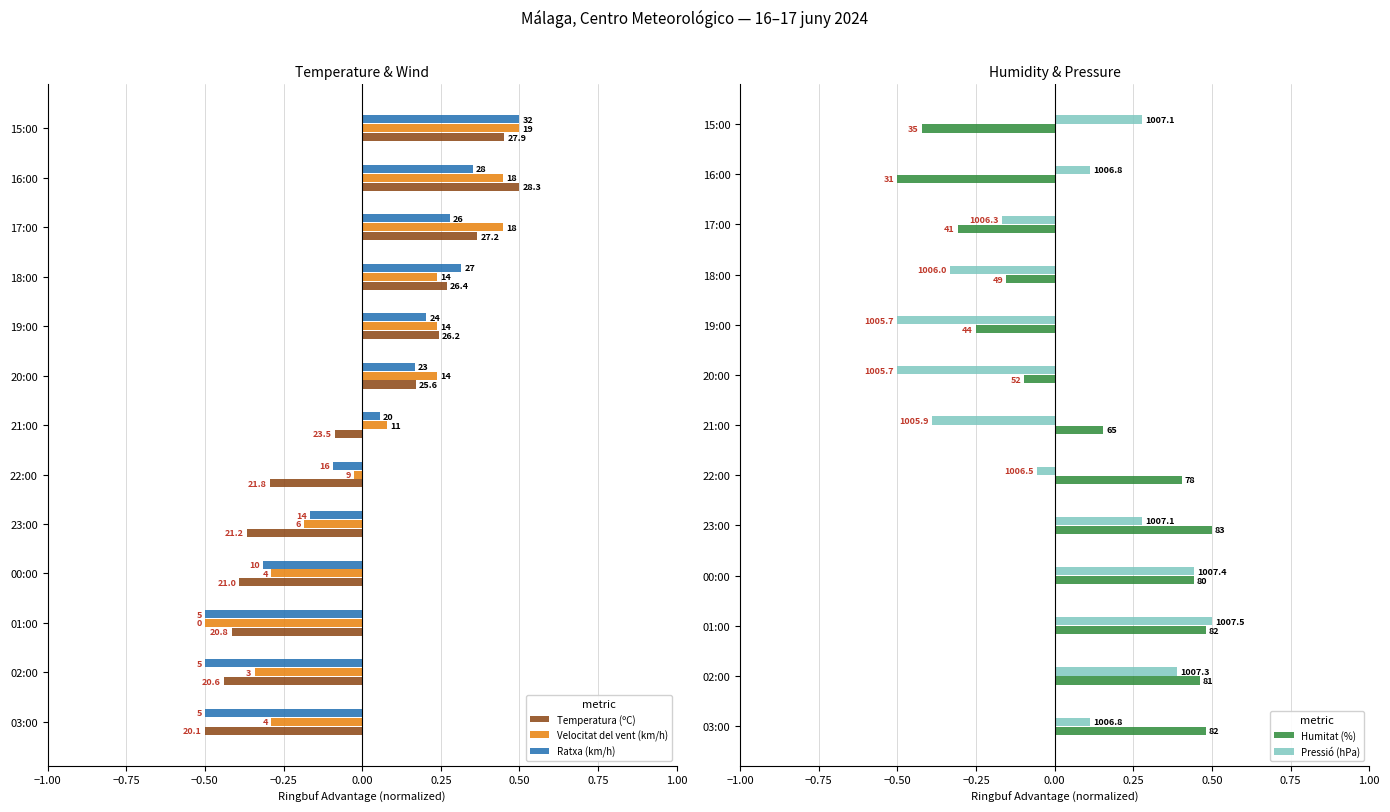

What is the average value of the Humitat (%) series?

0.1